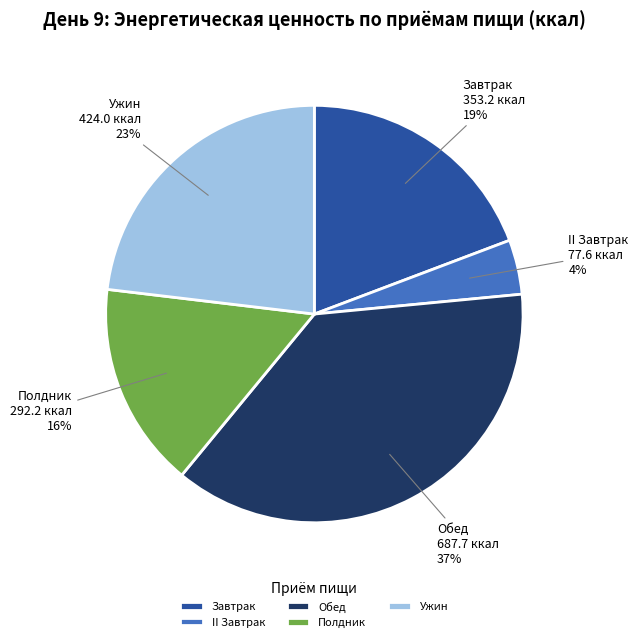

To the nearest percent, what is the difference between the largest and smallest slice percentages?

33%